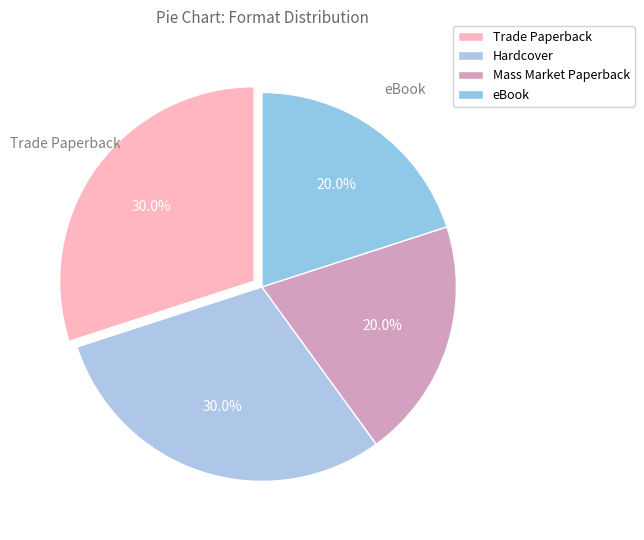

Between eBook and Mass Market Paperback, which is larger?

eBook